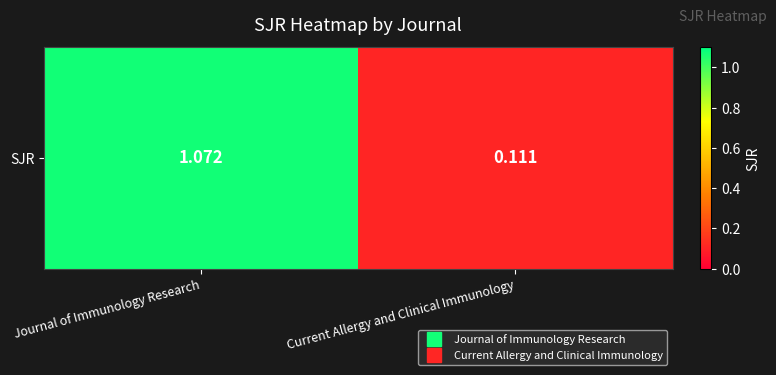

What is the greatest value displayed?

1.1